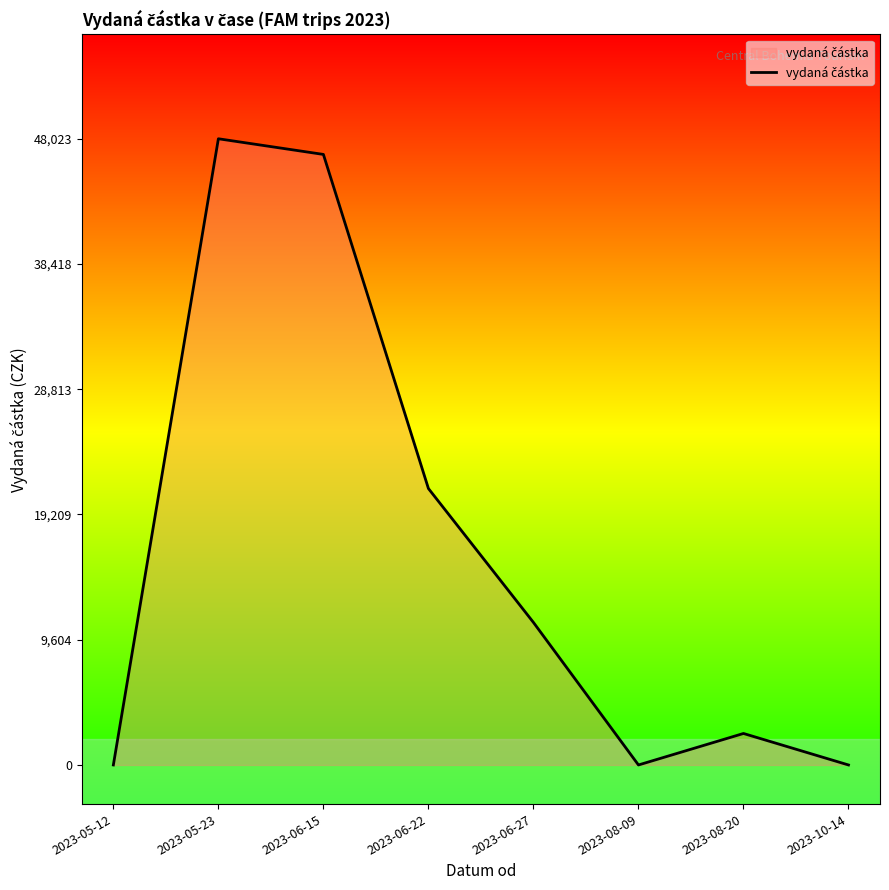

The value at 2023-08-09 is 0. True or false?

True